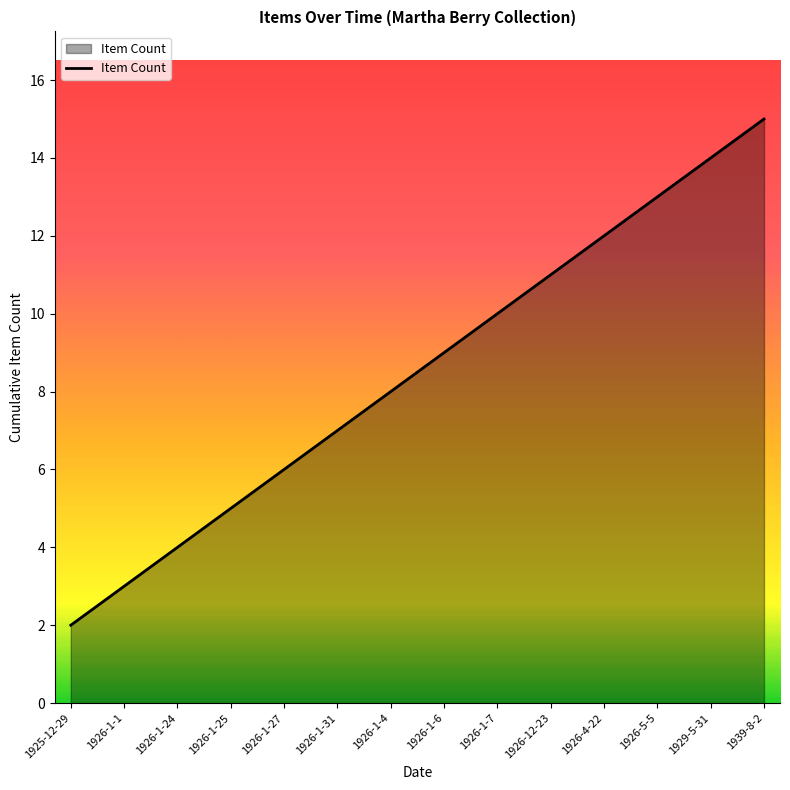

At which category does the chart reach its minimum across all series?

1925-12-29